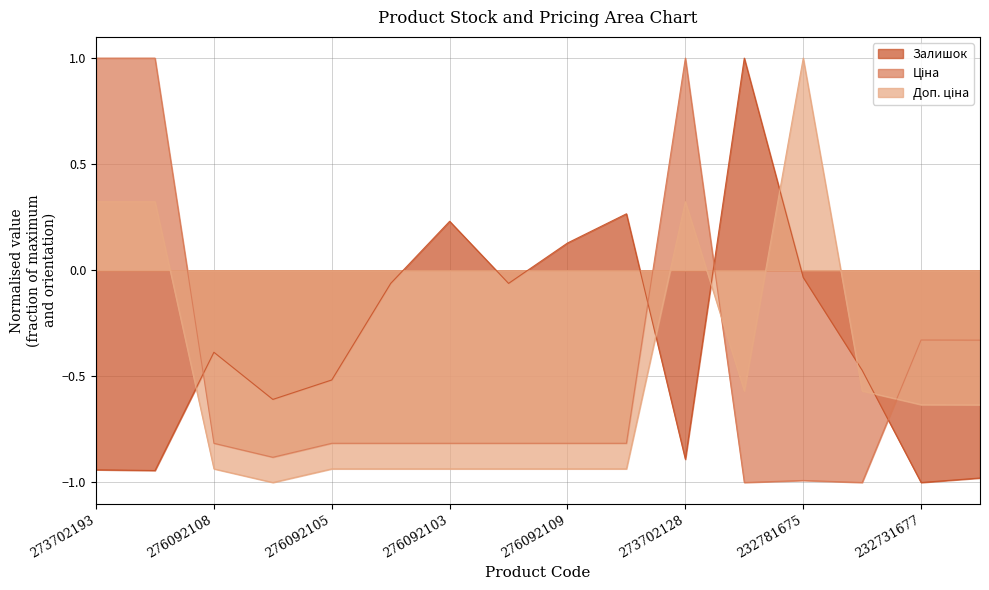

After their last crossing, which series has the higher values: Ціна or Доп. ціна?

Ціна